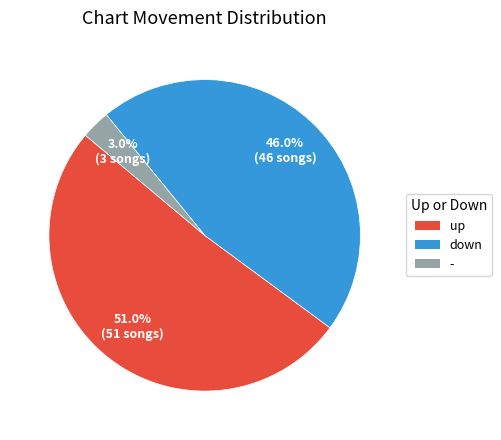

Approximately how many times larger is the value at up compared to -?

17.0